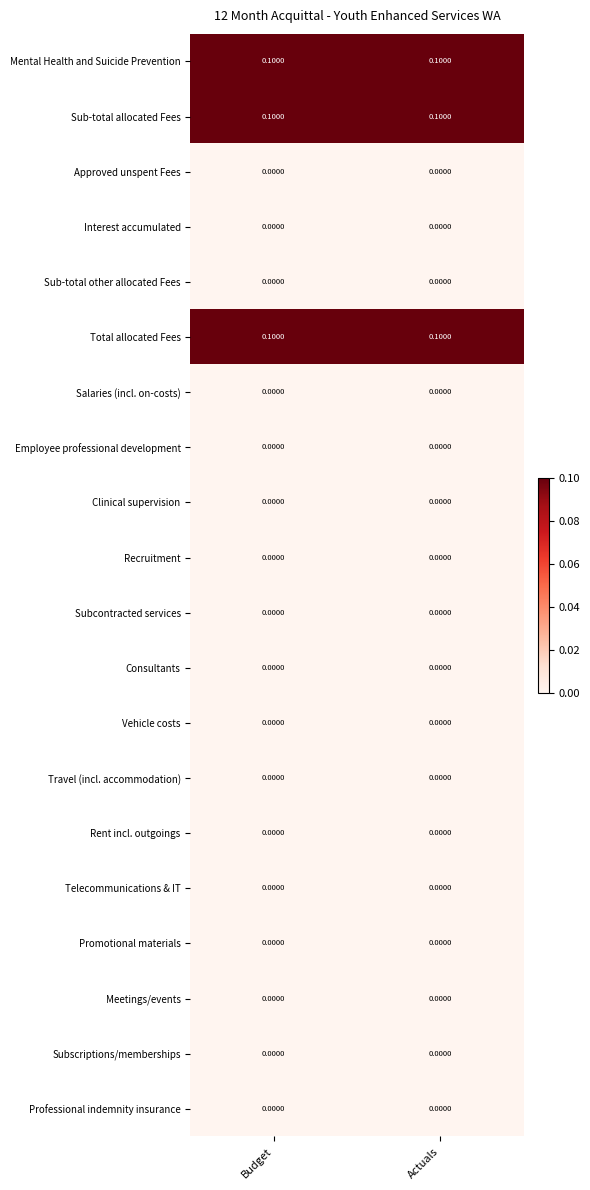

What is the total value across all series at Budget?

0.3